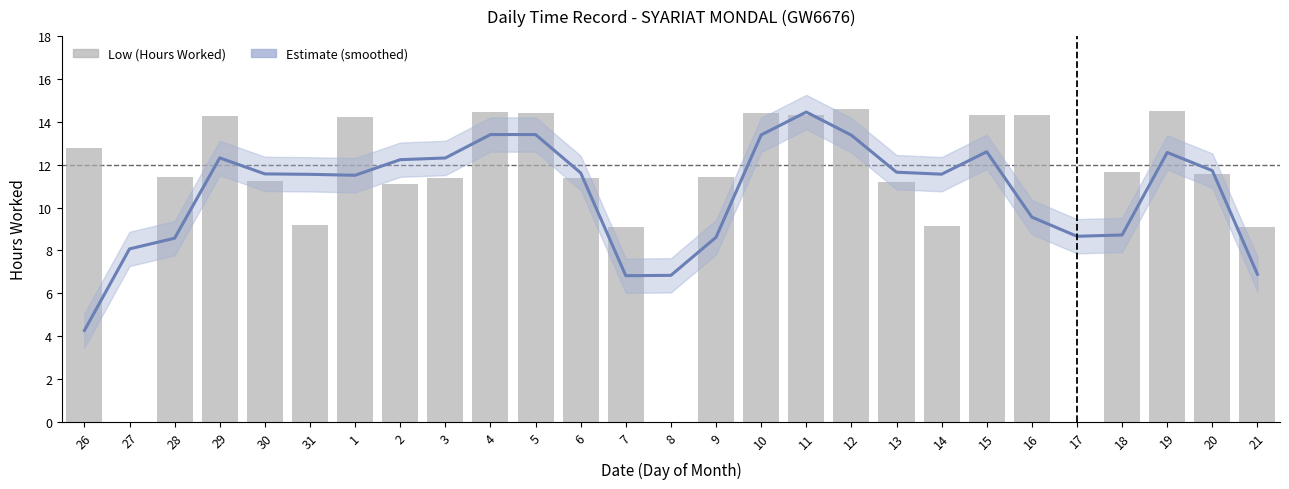

Which label corresponds to the smallest value in the chart?

27